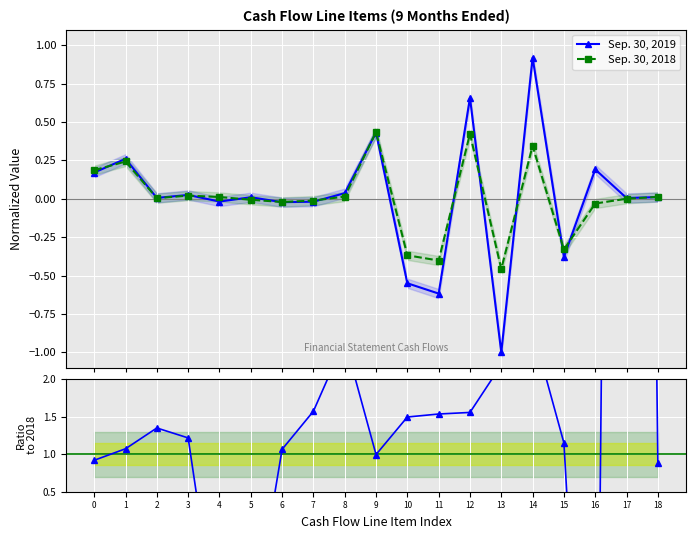

True or false: Sep. 30, 2019 has more than 0 interior local peaks.

True